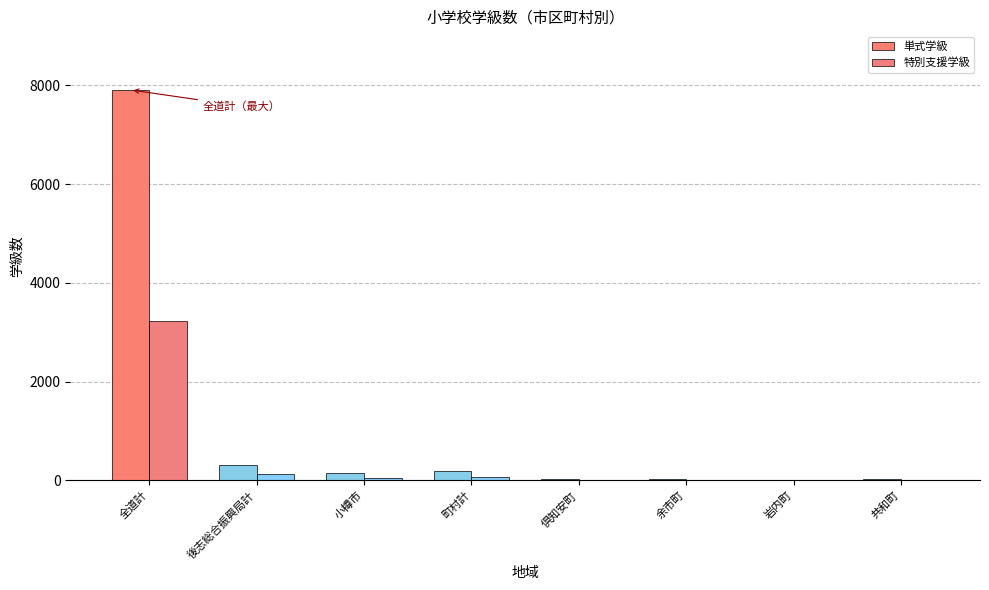

At 岩内町, list the series in order from smallest to largest.

特別支援学級, 単式学級